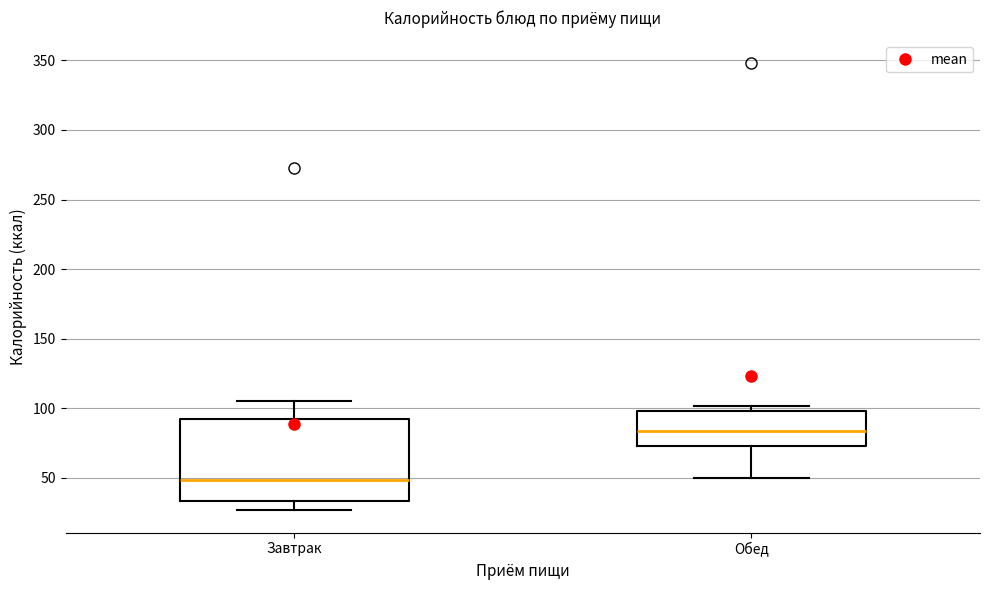

Reading left to right, transcribe this box plot: for each box, give where its median line is, the range the box spans, and where its two whiskers end, as read against the y-axis. The values are not printed on the chart, so give them approximately, as read against the axis.

Завтрак: median 50, box 35 to 95, whiskers 25 to 105
Обед: median 85, box 75 to 100, whiskers 50 to 100 (just above the box's upper edge)